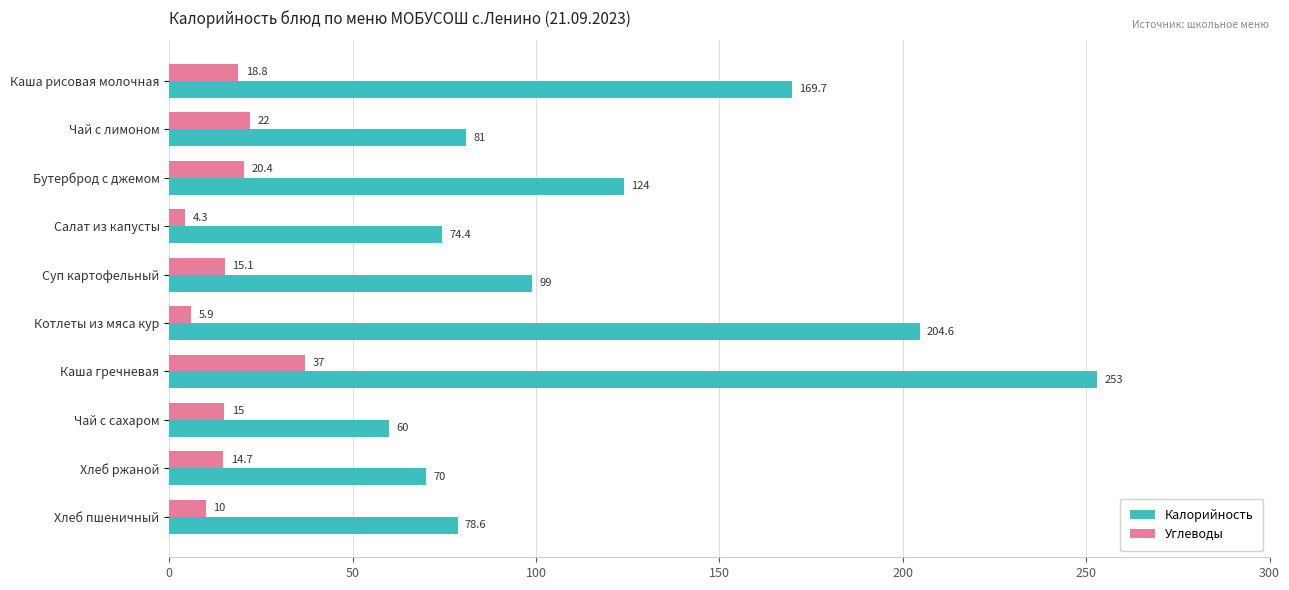

What is the highest value of the Углеводы series?

37.0